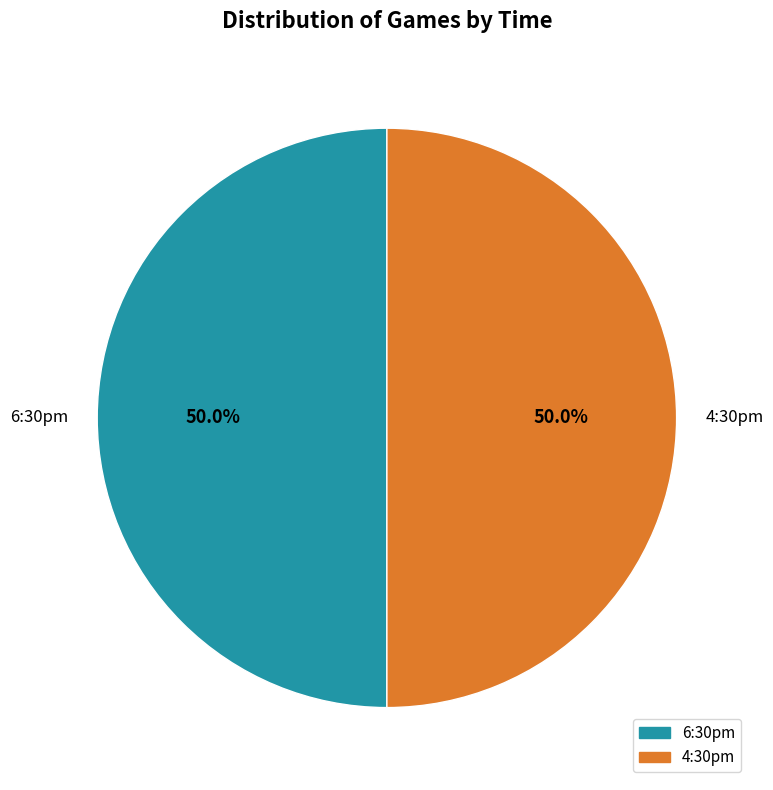

Approximately how many times larger is the value at 6:30pm compared to 4:30pm?

1.0